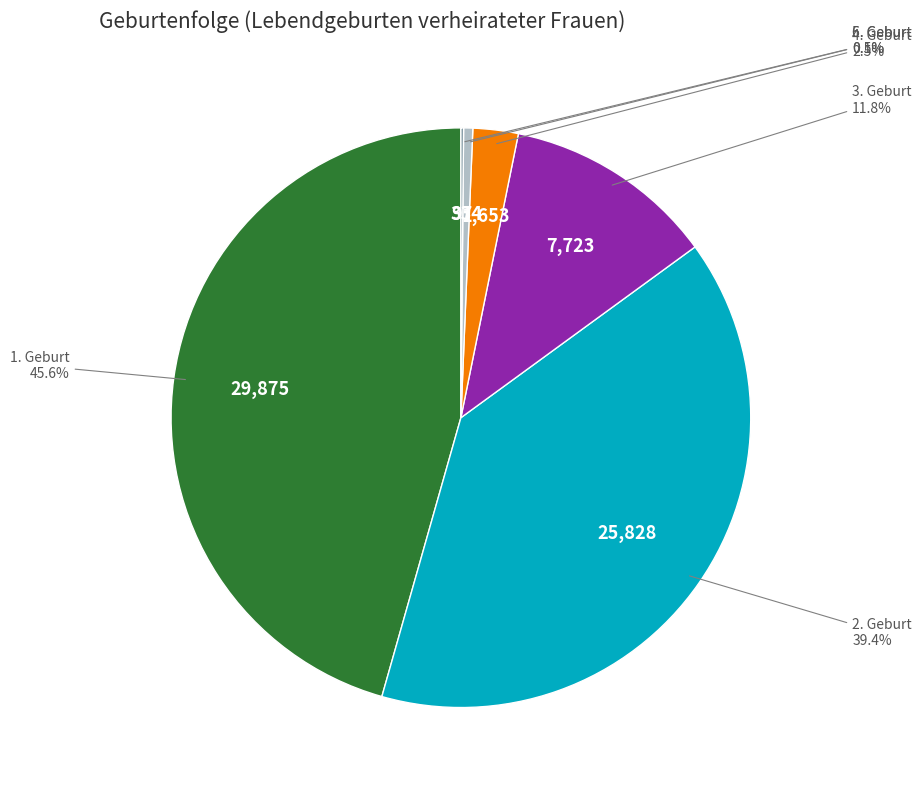

Does any single category account for the majority?

No